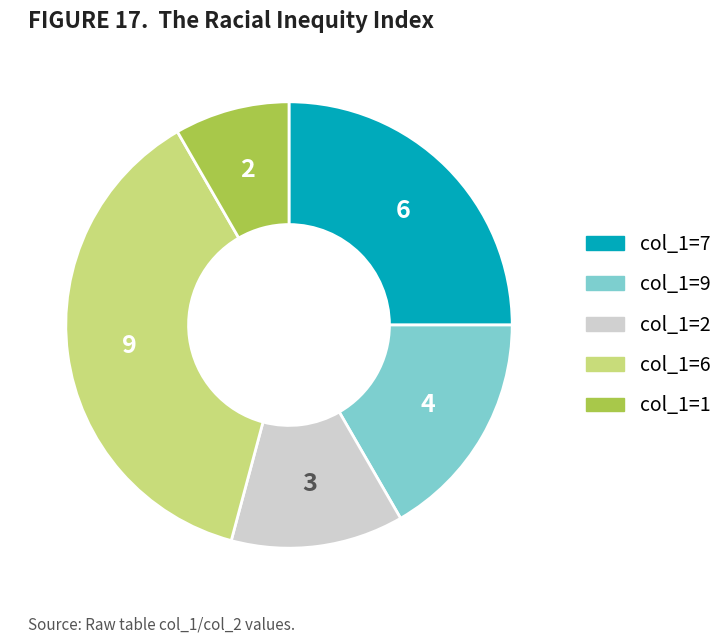

Is there any slice that represents more than half of the pie?

No